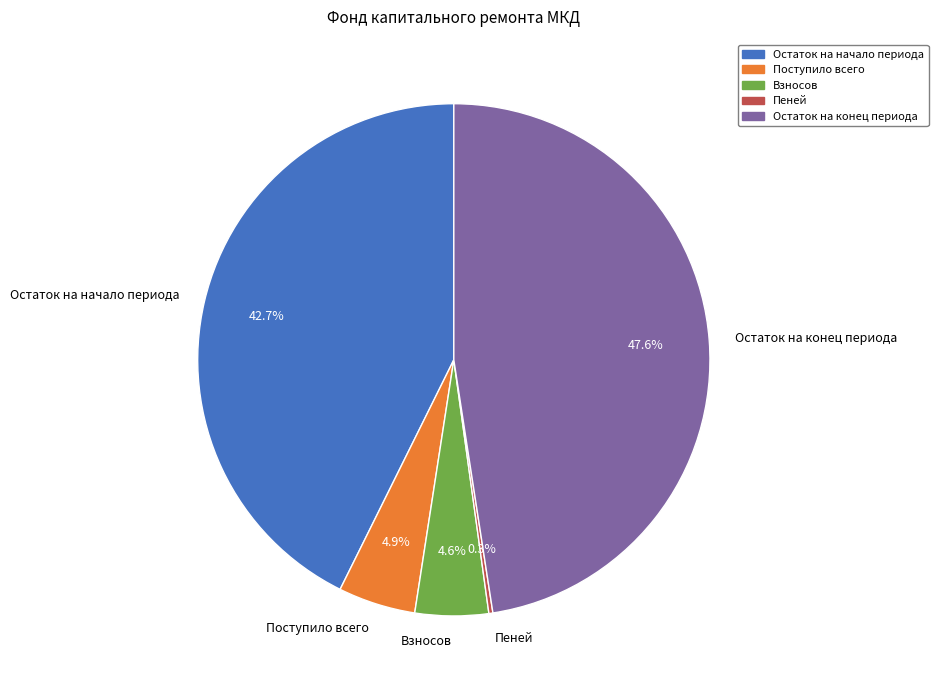

Do Остаток на конец периода and Поступило всего together represent more than half of the pie?

Yes